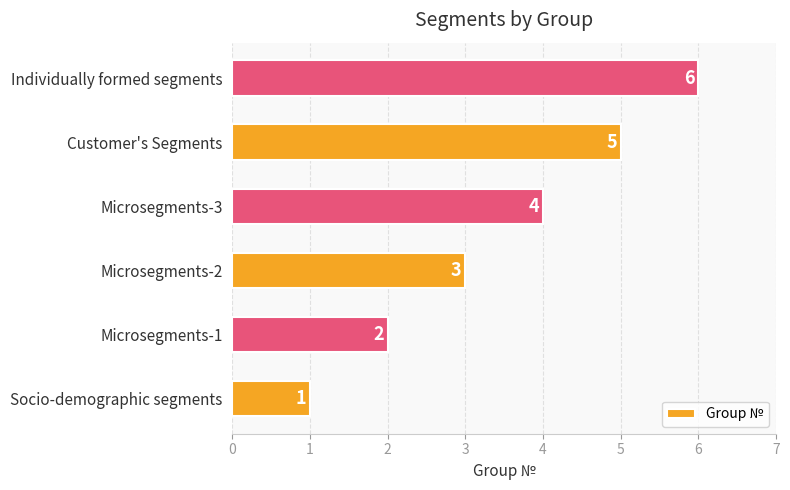

Are the bars grouped side by side (vs. stacked)?

No